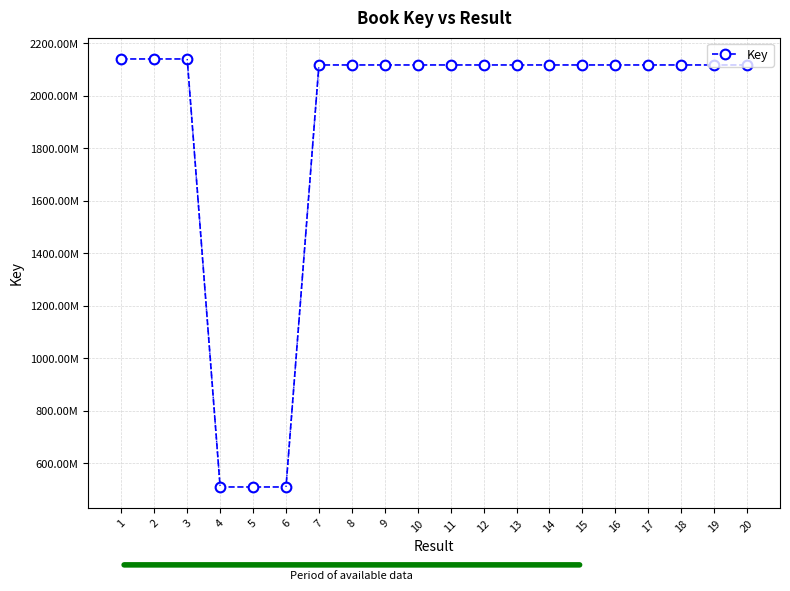

Which has a higher value, 1 or 10?

1